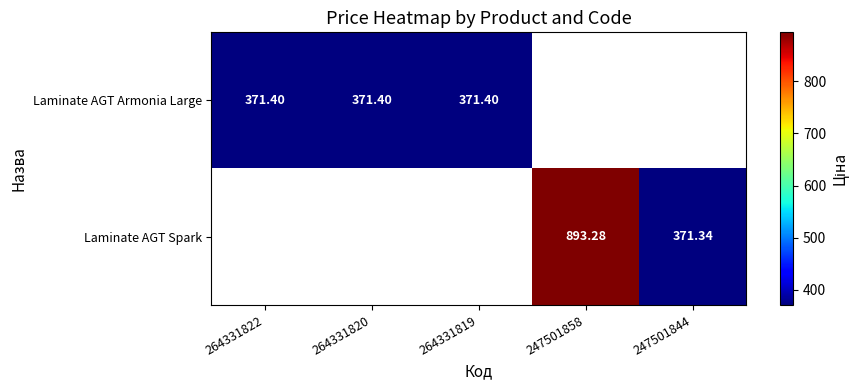

Count the number of data series in this chart.

2